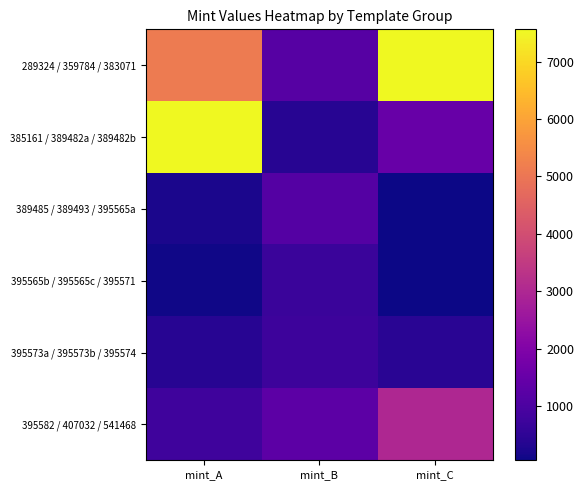

What is the spread (max minus min) of values at mint_B?

898